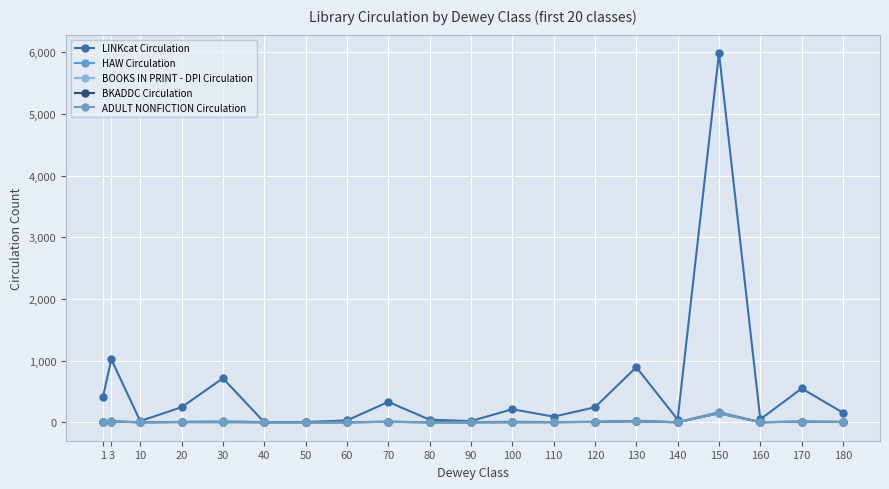

Is the value of ADULT NONFICTION Circulation at 10 greater than the value of BOOKS IN PRINT - DPI Circulation at 120?

No